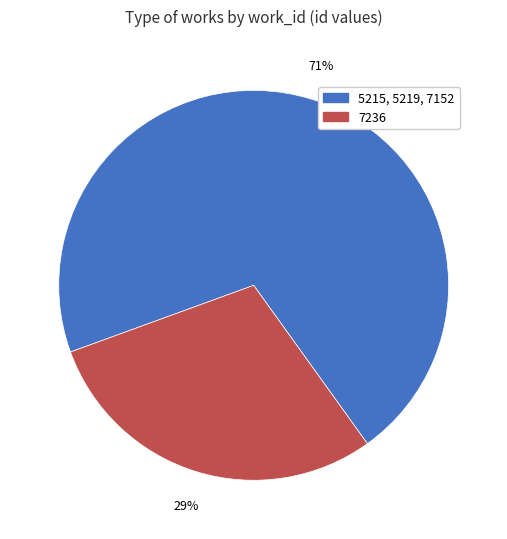

To the nearest percent, what is the average slice percentage?

50%